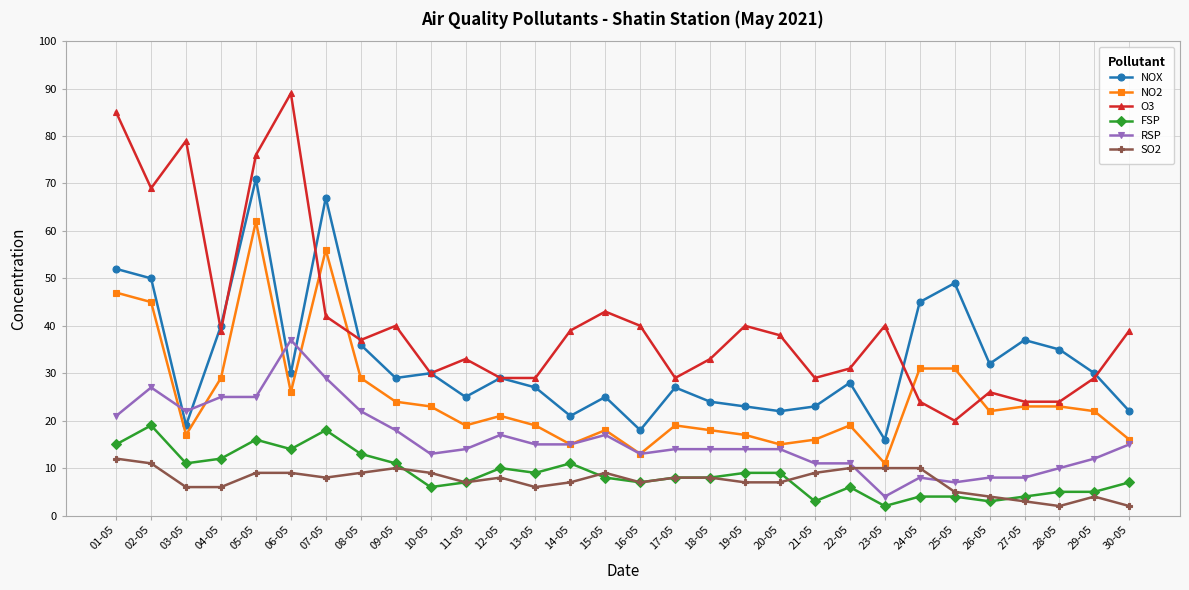

What is the difference between the SO2 values at 16-05 and 18-05?

1